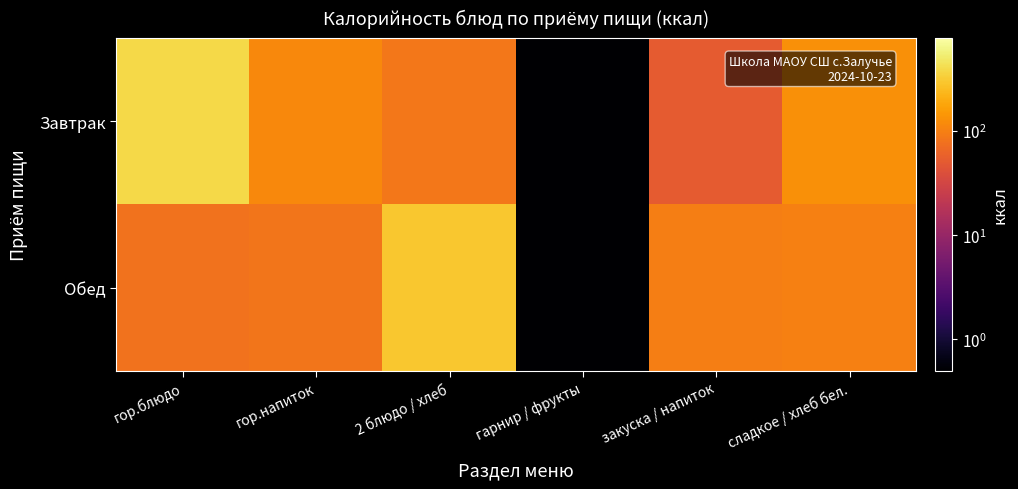

Rank the series by their average value, from highest to lowest.

Завтрак, Обед